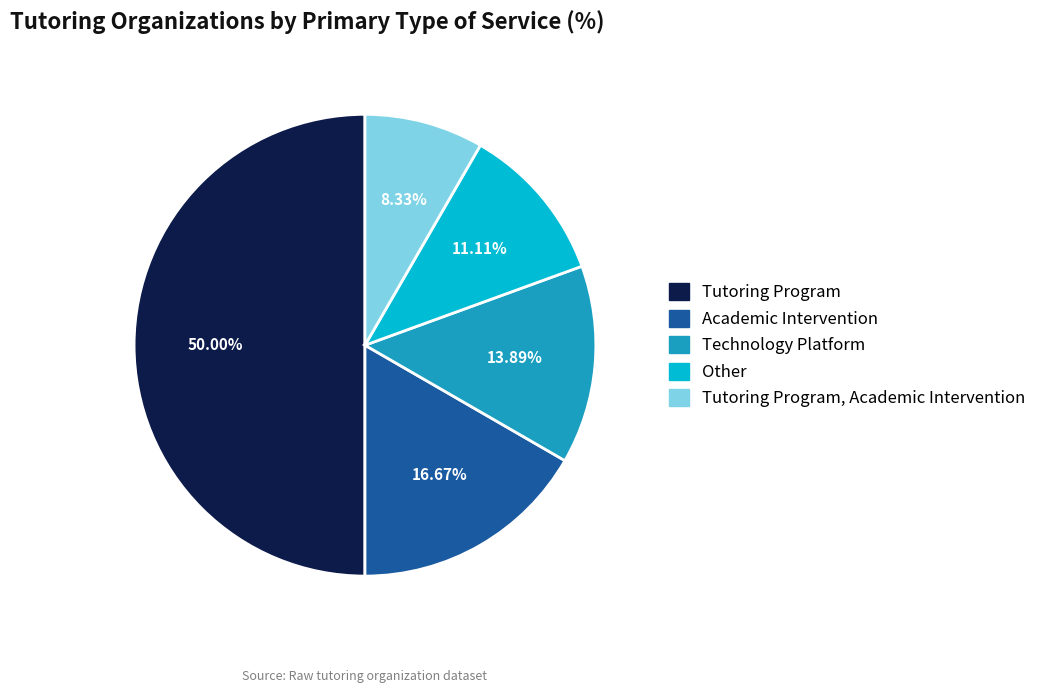

Count the number of slices in the pie.

5